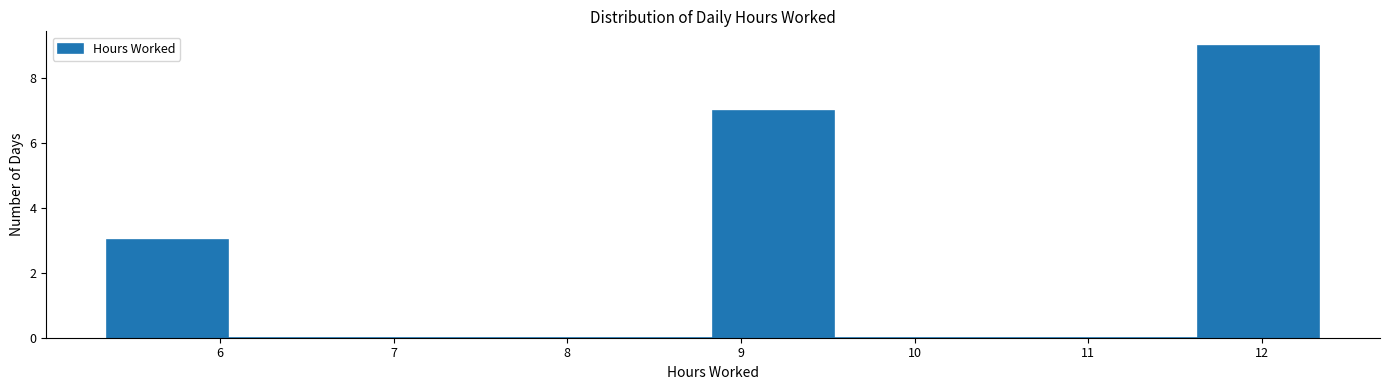

Reading left to right, list every bar in this chart as the range it spans on the x-axis followed by its height. Neither the bar edges nor the heights are printed on the chart, so give them approximately, as read against the axes.

5.4 to 6.0: 3
6.0 to 6.7: 0
6.7 to 7.4: 0
7.4 to 8.1: 0
8.1 to 8.8: 0
8.8 to 9.5: 7
9.5 to 10.2: 0
10.2 to 10.9: 0
10.9 to 11.6: 0
11.6 to 12.3: 9